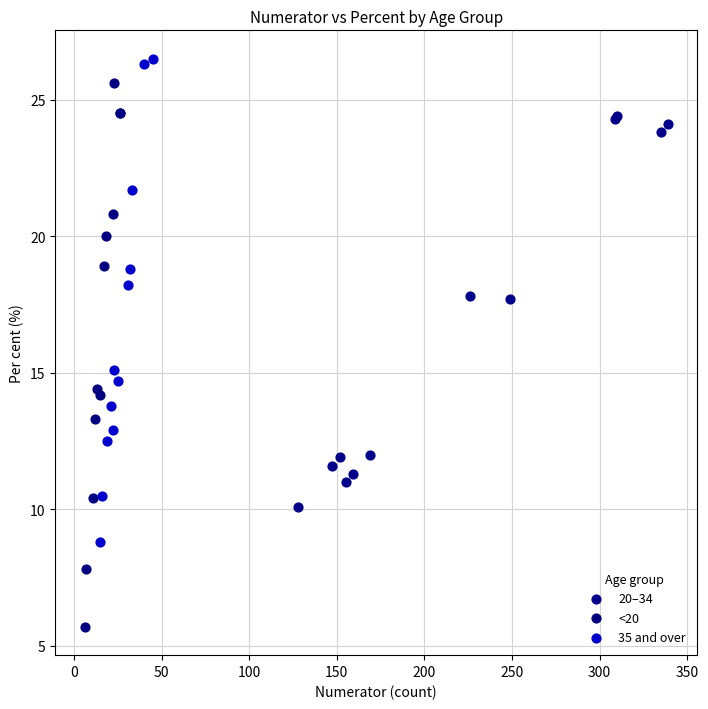

Which series reaches the minimum Y coordinate?

<20